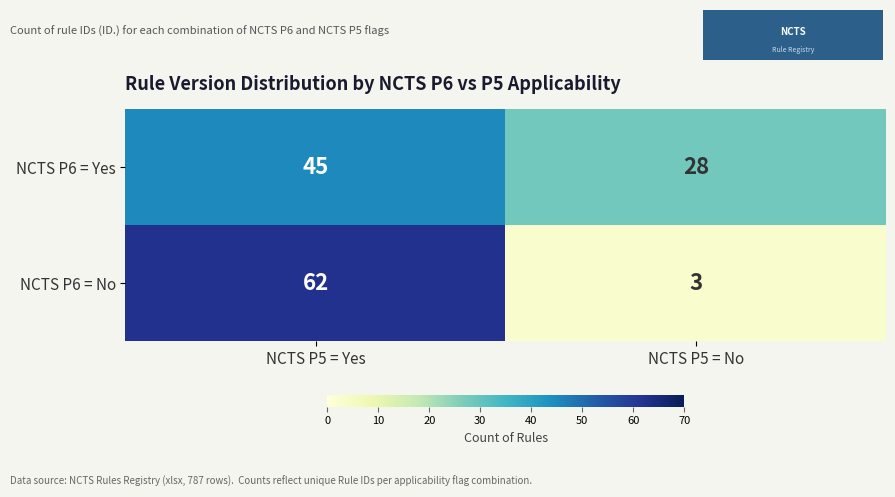

The NCTS P6 = Yes series shows 27 at NCTS P5 = Yes. True or false?

False